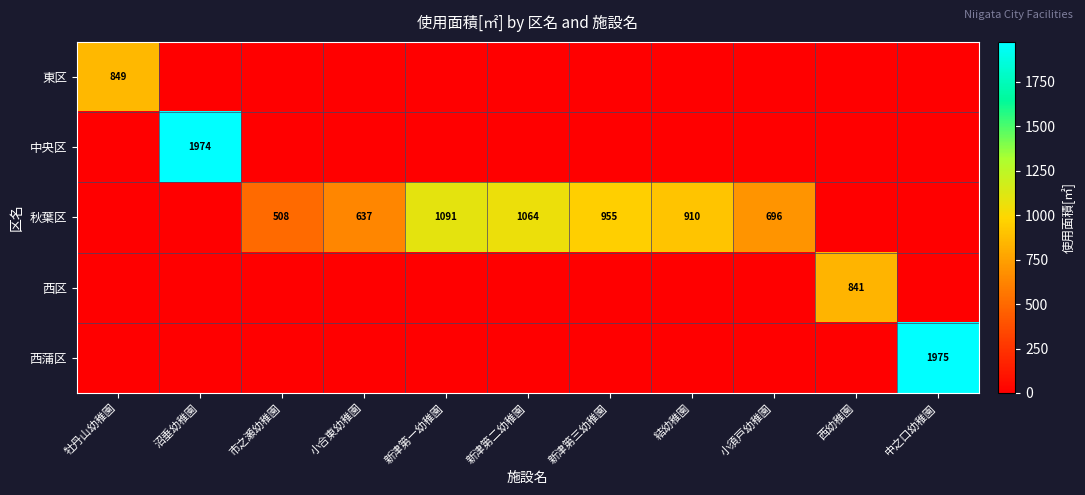

The 秋葉区 series shows 1509 at 新津第一幼稚園. True or false?

False